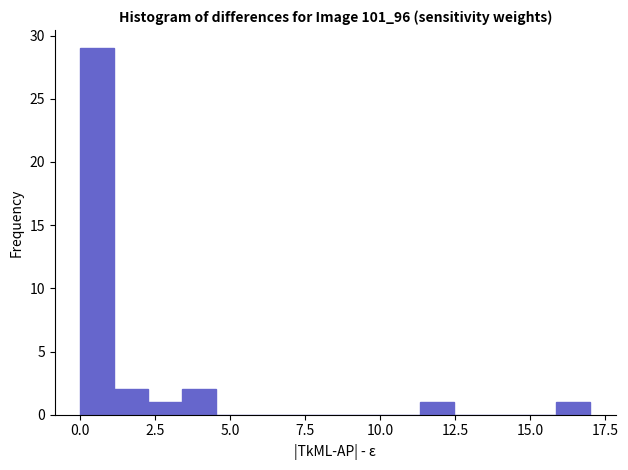

Around what value on the x-axis is the tallest bar? Give the approximate position of its centre, as read against the axis.

0.5